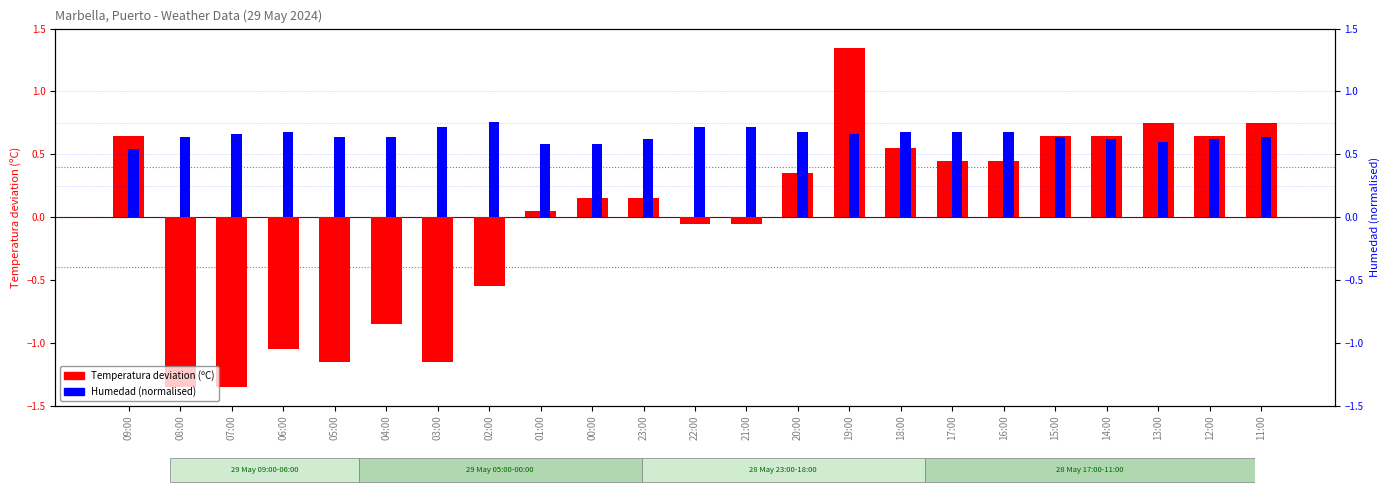

Which series has the largest range (max minus min)?

Temperatura deviation (ºC)